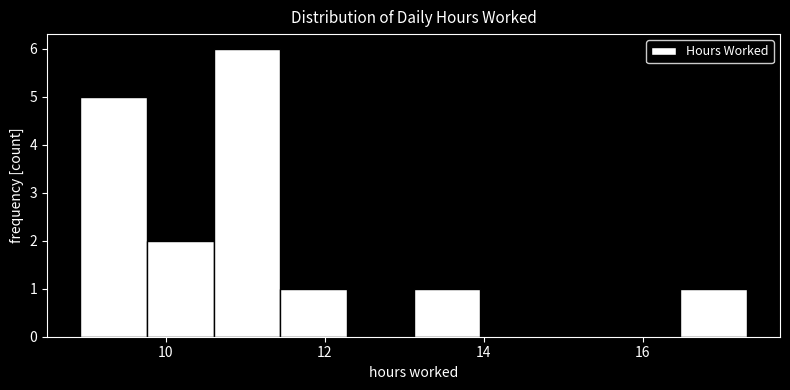

What is the height of the bar covering 9.8 to 10.6 on the x-axis? Neither the bar edges nor the heights are printed on the chart, so give them approximately, as read against the axes.

2